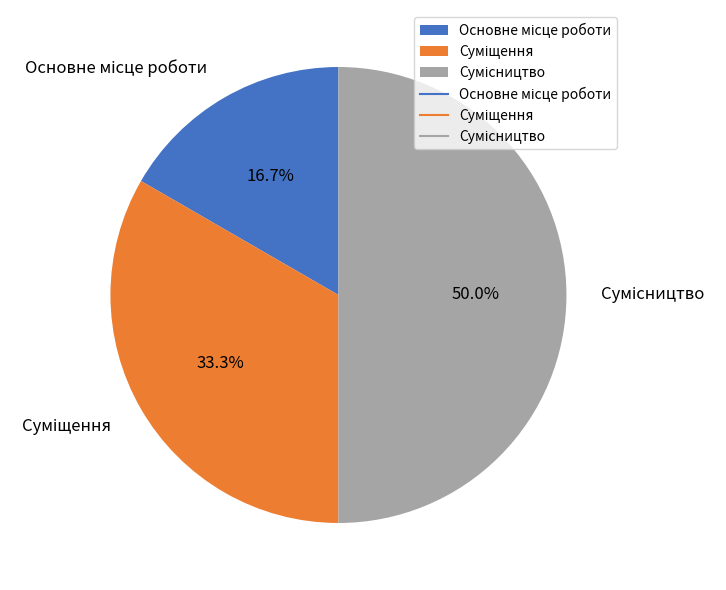

To the nearest percent, what is the average slice percentage?

33%